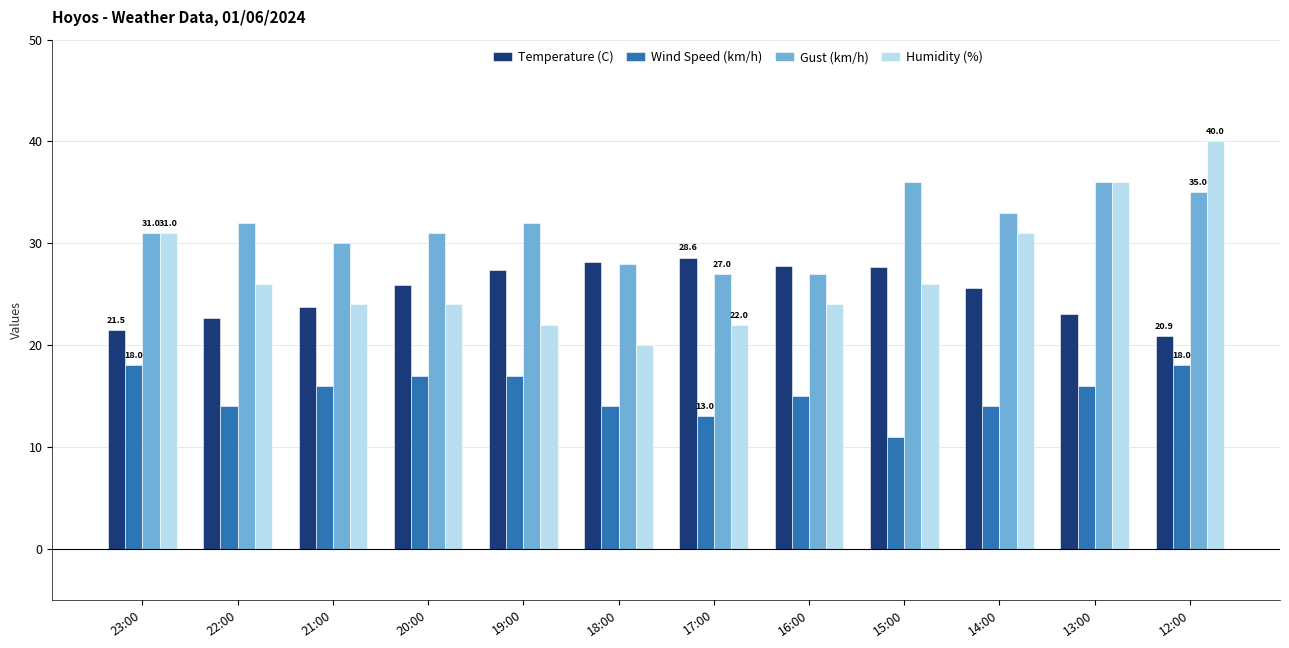

List the series in order of their peak value, lowest first.

Wind Speed (km/h), Temperature (C), Gust (km/h), Humidity (%)